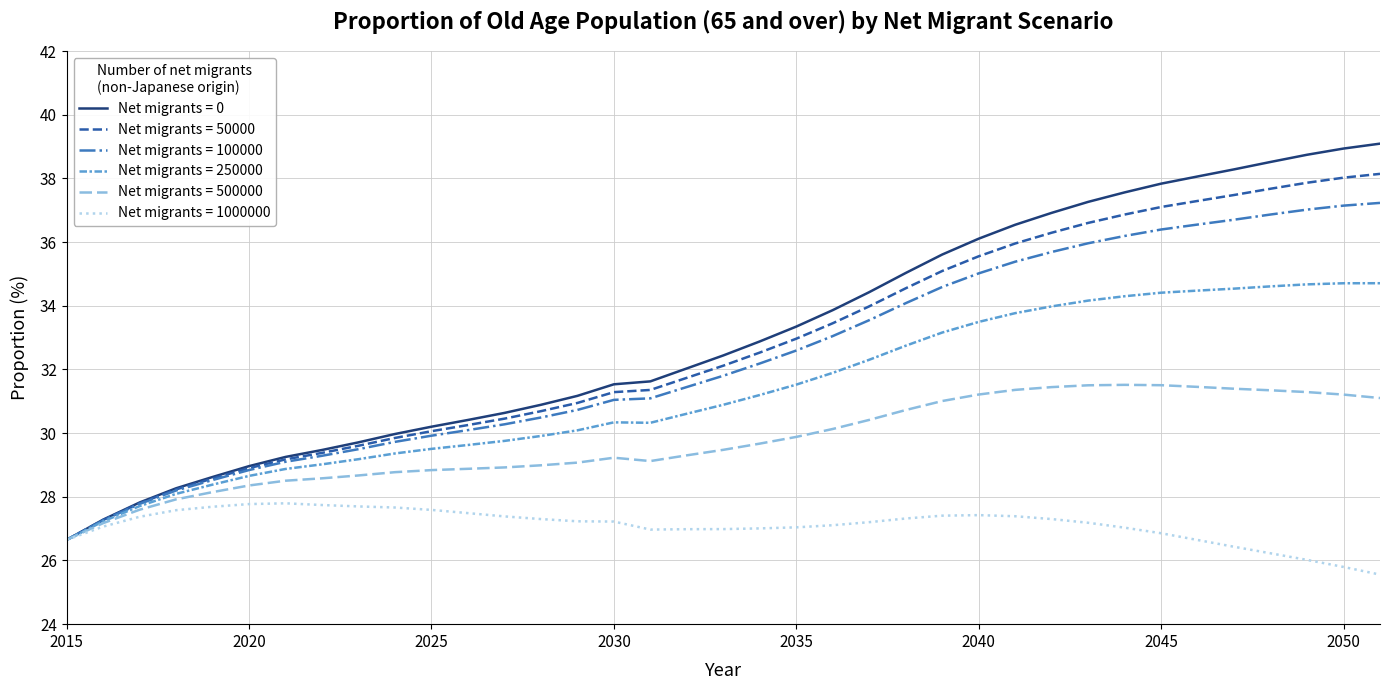

Which series has the widest spread of values?

Net migrants = 0